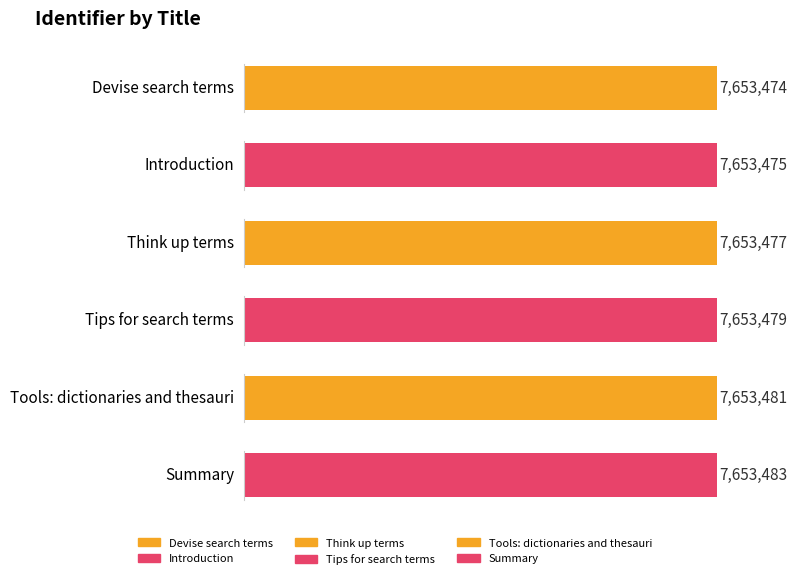

Reading left to right, list all the values displayed in this chart.

7653474	7653475	7653477	7653479	7653481	7653483